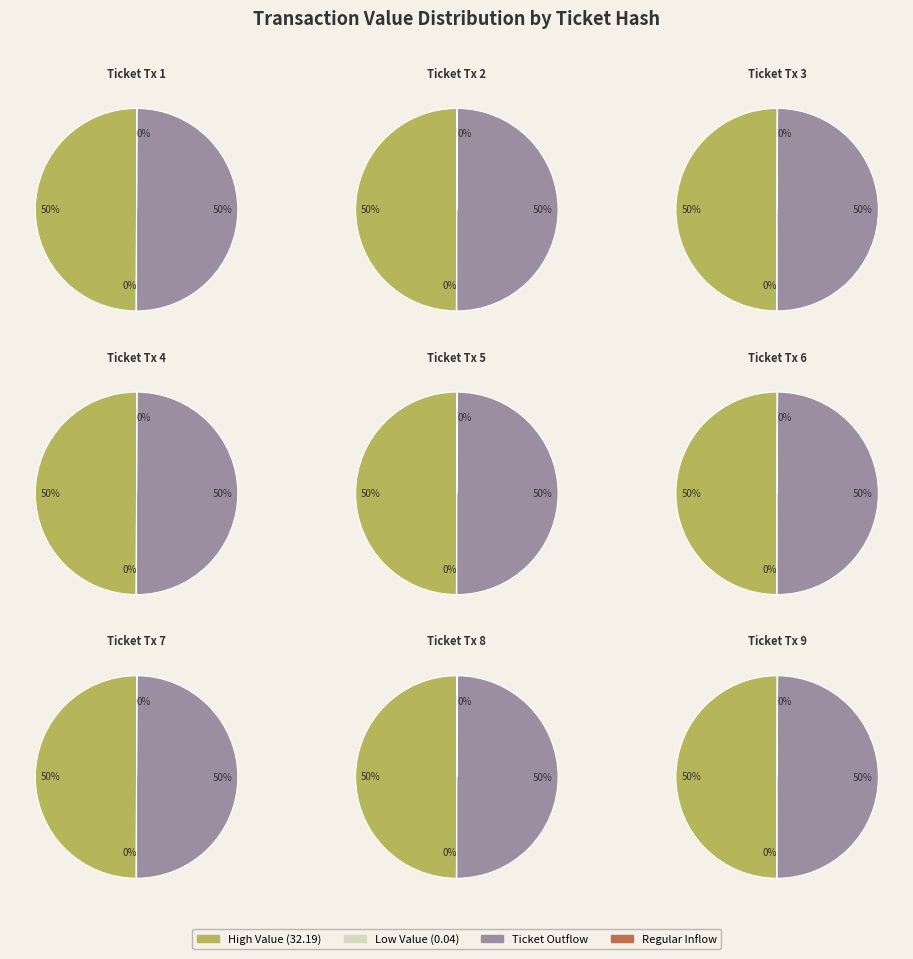

Count the number of slices in the pie.

18